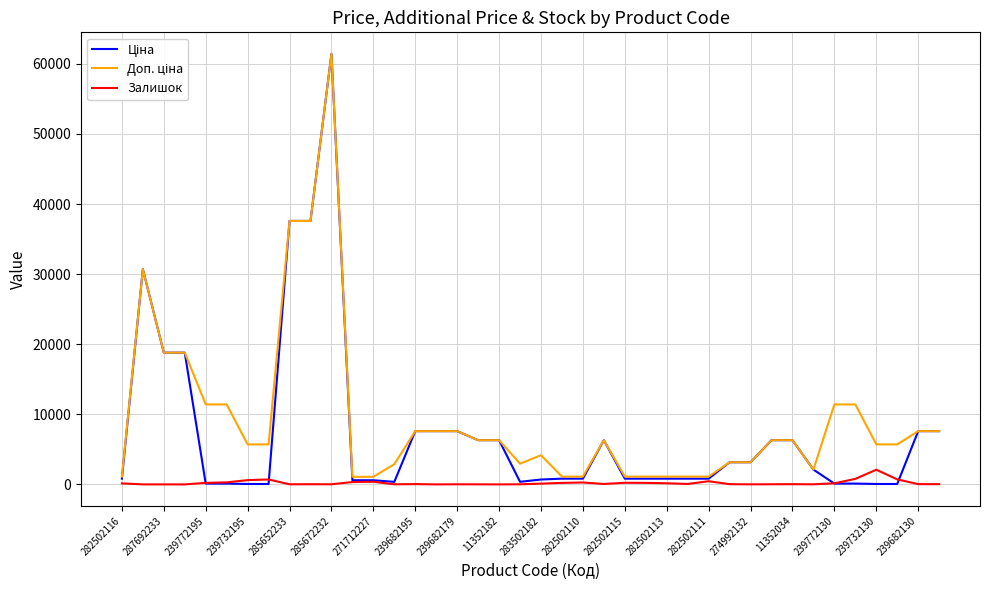

What is the greatest value displayed?

61434.3